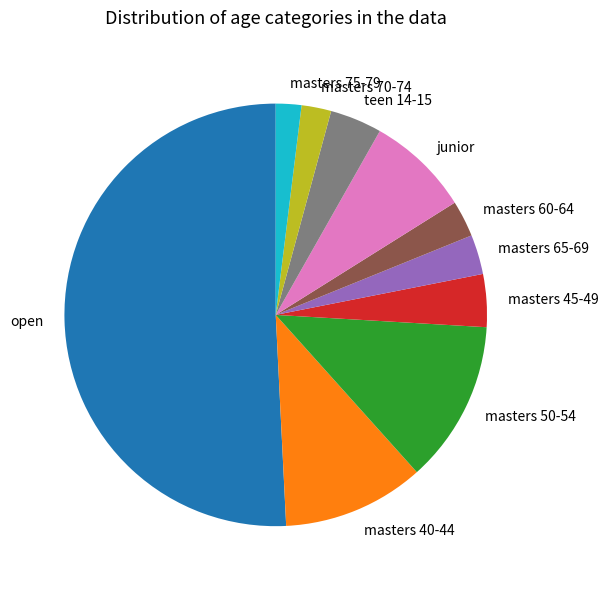

Is it true that masters 65-69 is 3% of the pie?

True